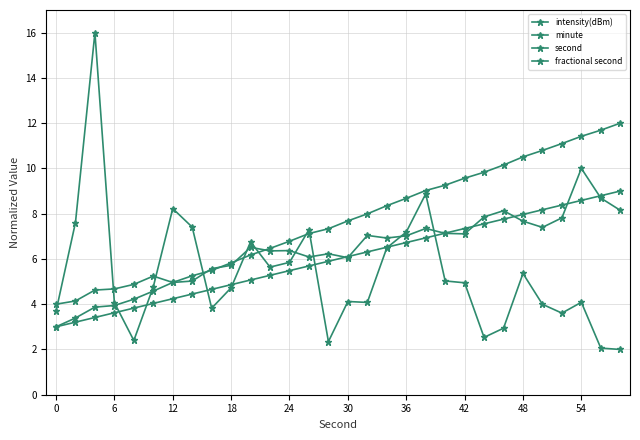

How many lines are shown in the chart?

4